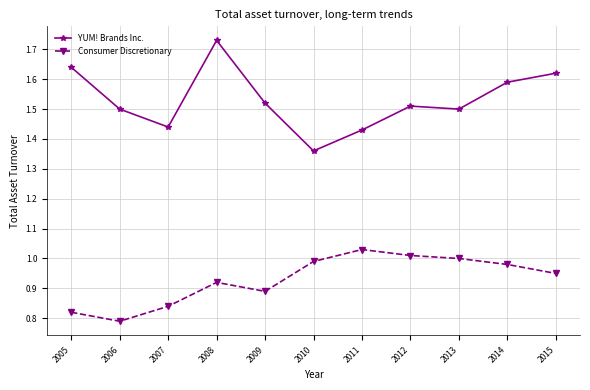

True or false: Consumer Discretionary has a value of 1.6 at 2013.

False